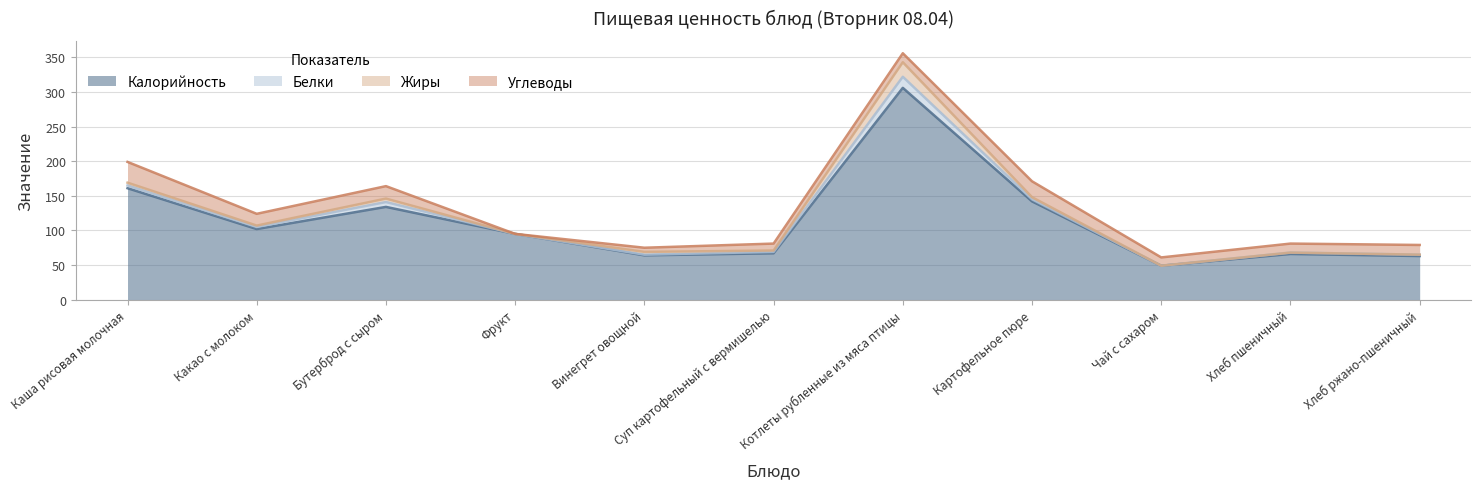

Which label corresponds to the smallest value in the chart?

Фрукт